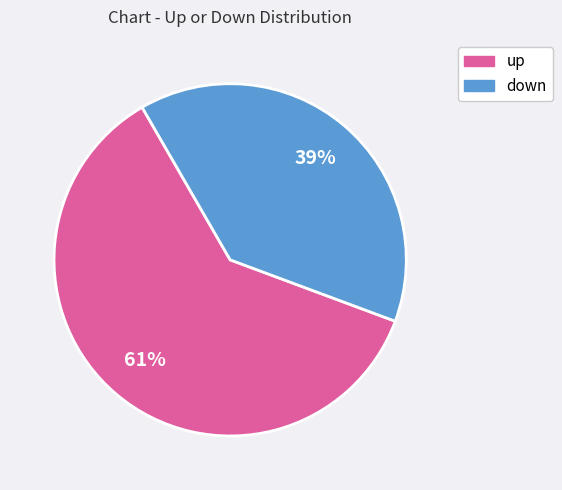

To the nearest percent, what percentage of the pie is down?

39%